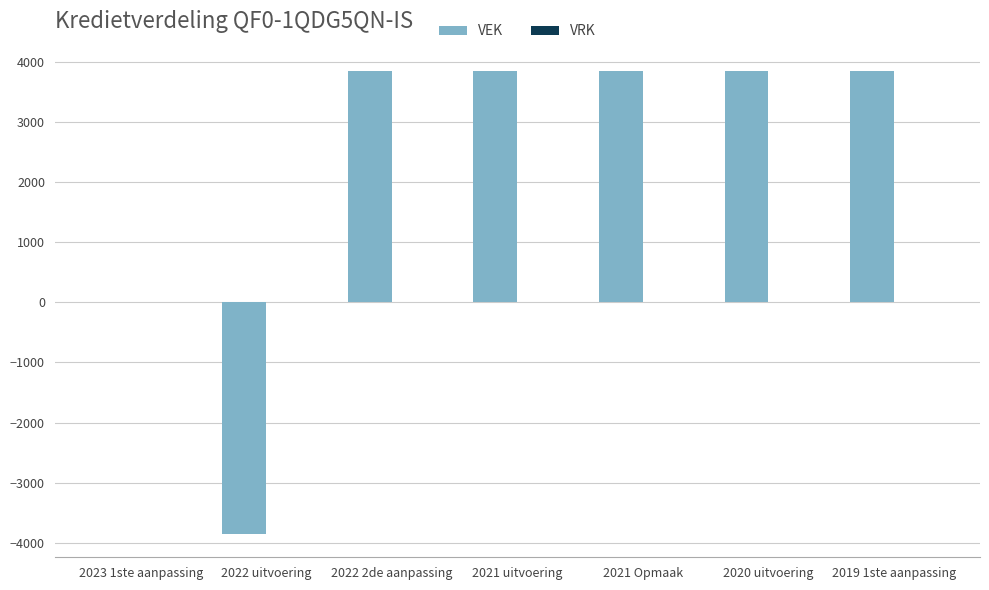

What is the maximum value shown in the chart?

3856